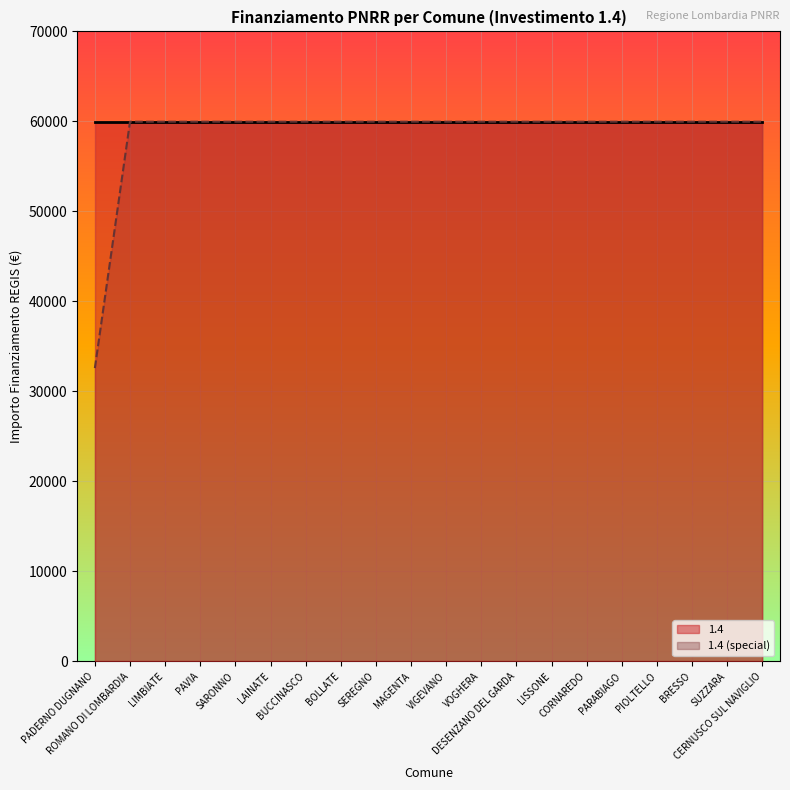

How many lines are shown in the chart?

2